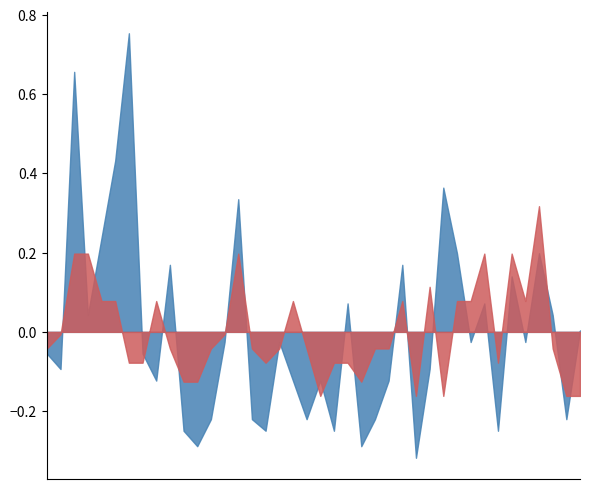

How many distinct data groups are displayed?

2